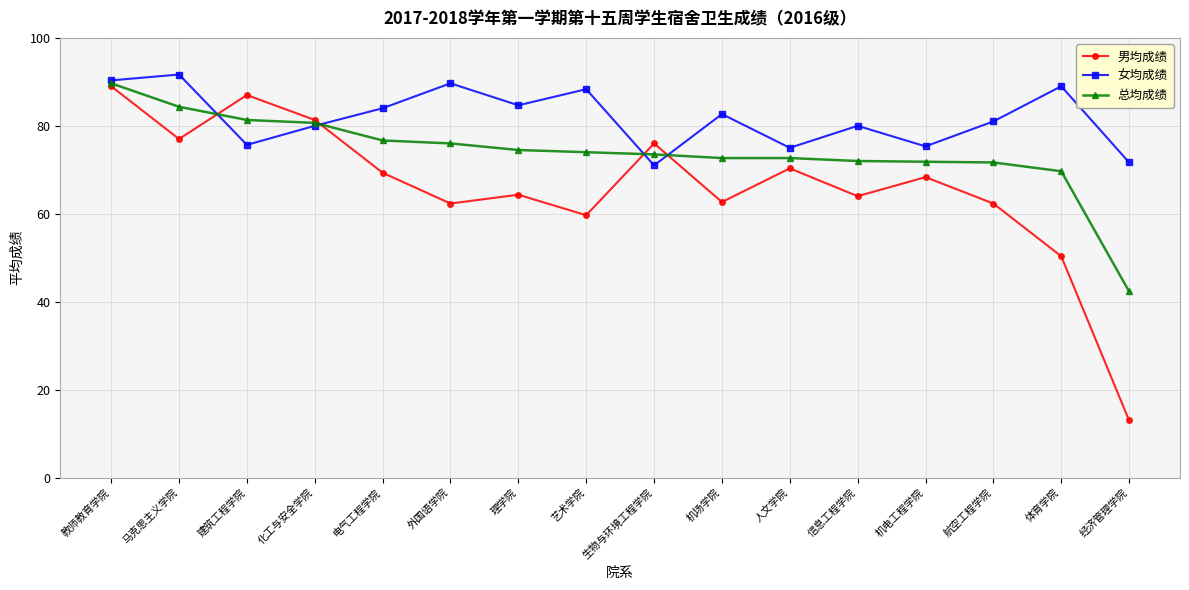

What is the label of the 14th point from the left?

航空工程学院